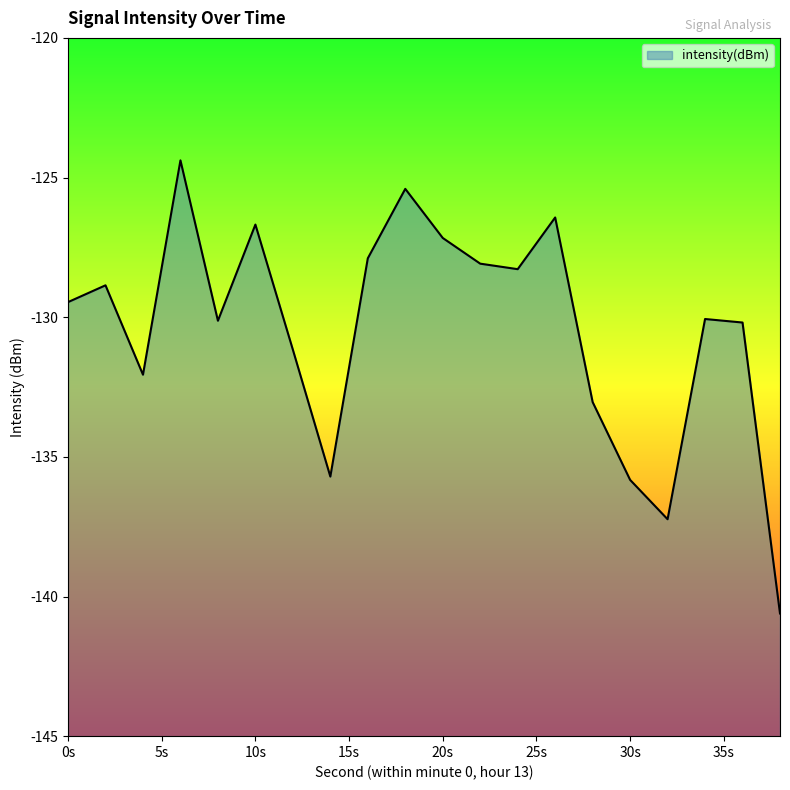

What is the difference between the maximum and minimum values?

16.2